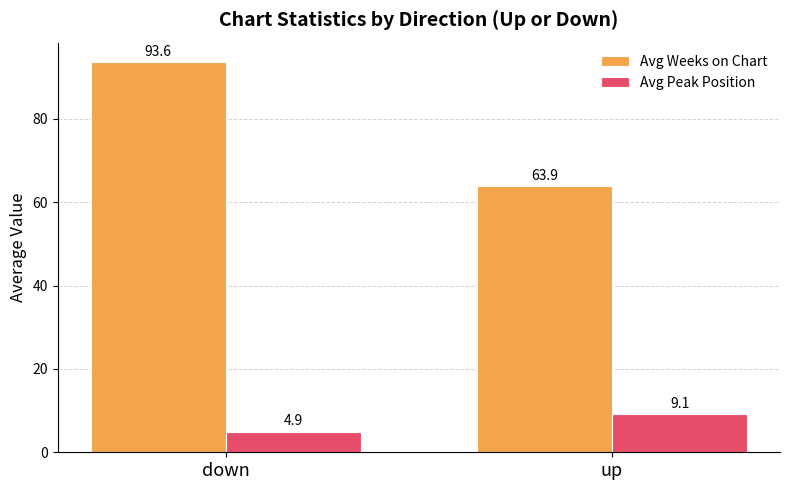

What are all the series names shown in the legend?

Avg Weeks on Chart, Avg Peak Position